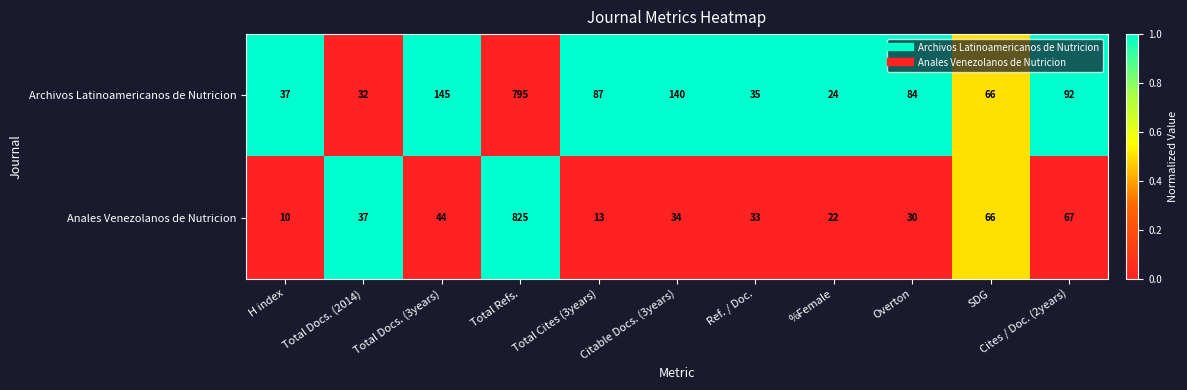

The value of Archivos Latinoamericanos de Nutricion at %Female is 24. True or false?

True